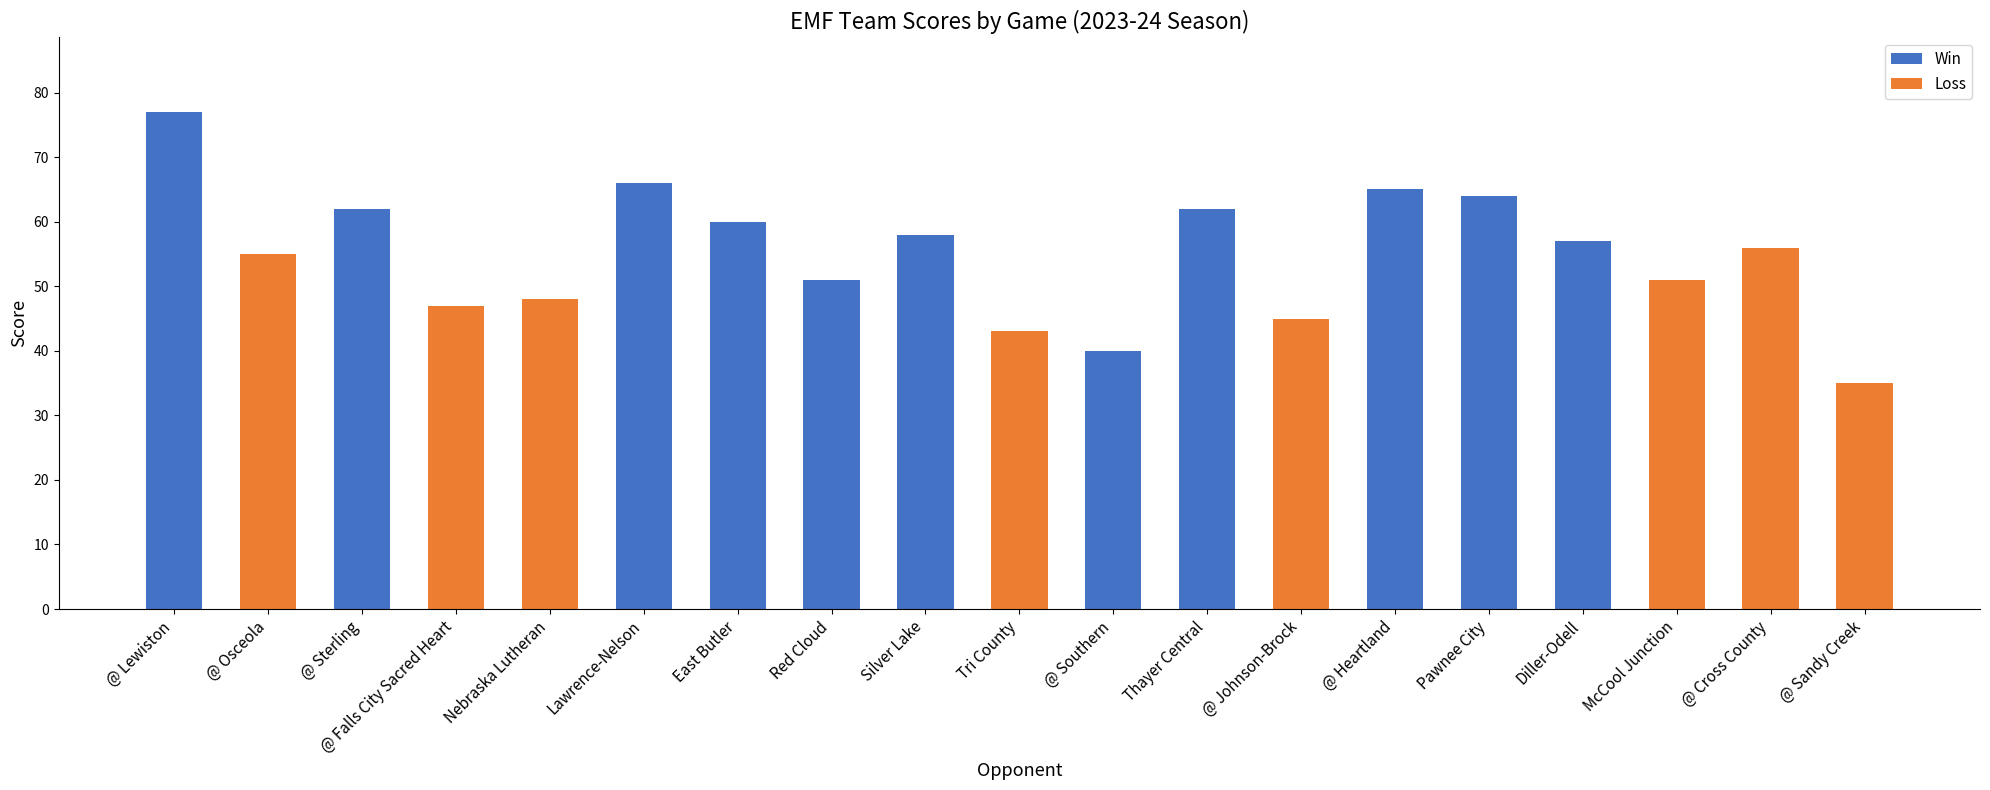

What is the change in value from @ Falls City Sacred Heart to @ Heartland?

+18